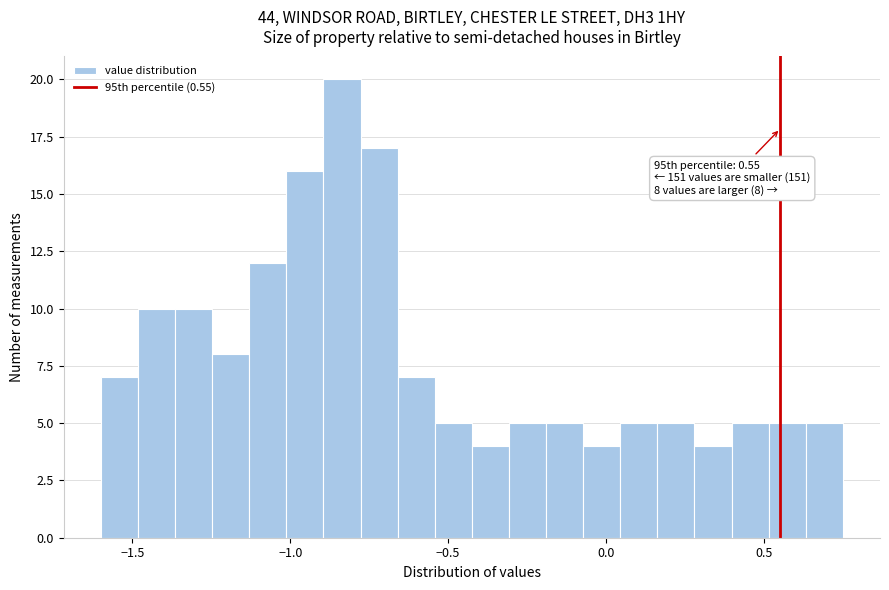

Read against the x-axis, roughly where is the centre of the tallest bar?

-0.85